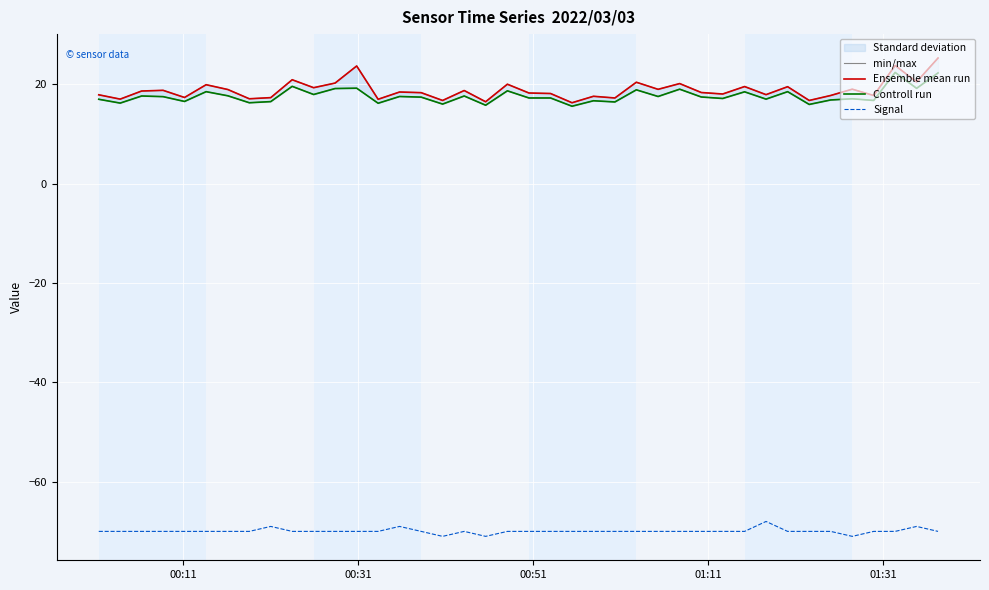

Which series has the largest total across all categories?

min/max